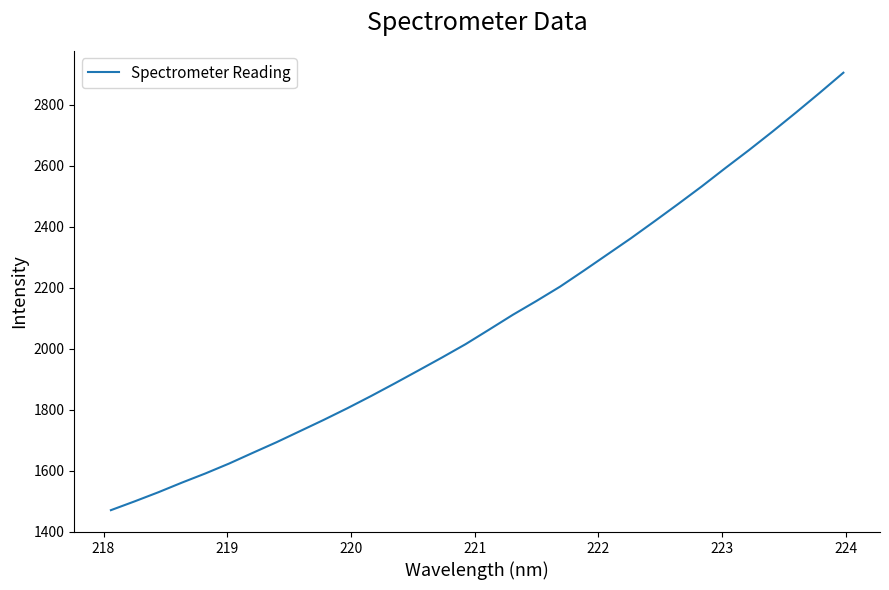

What is the difference between the maximum and minimum values?

1434.0